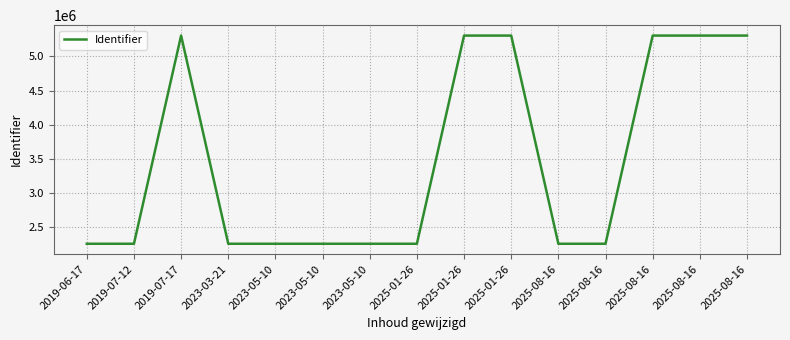

Does the chart have visible grid lines?

Yes